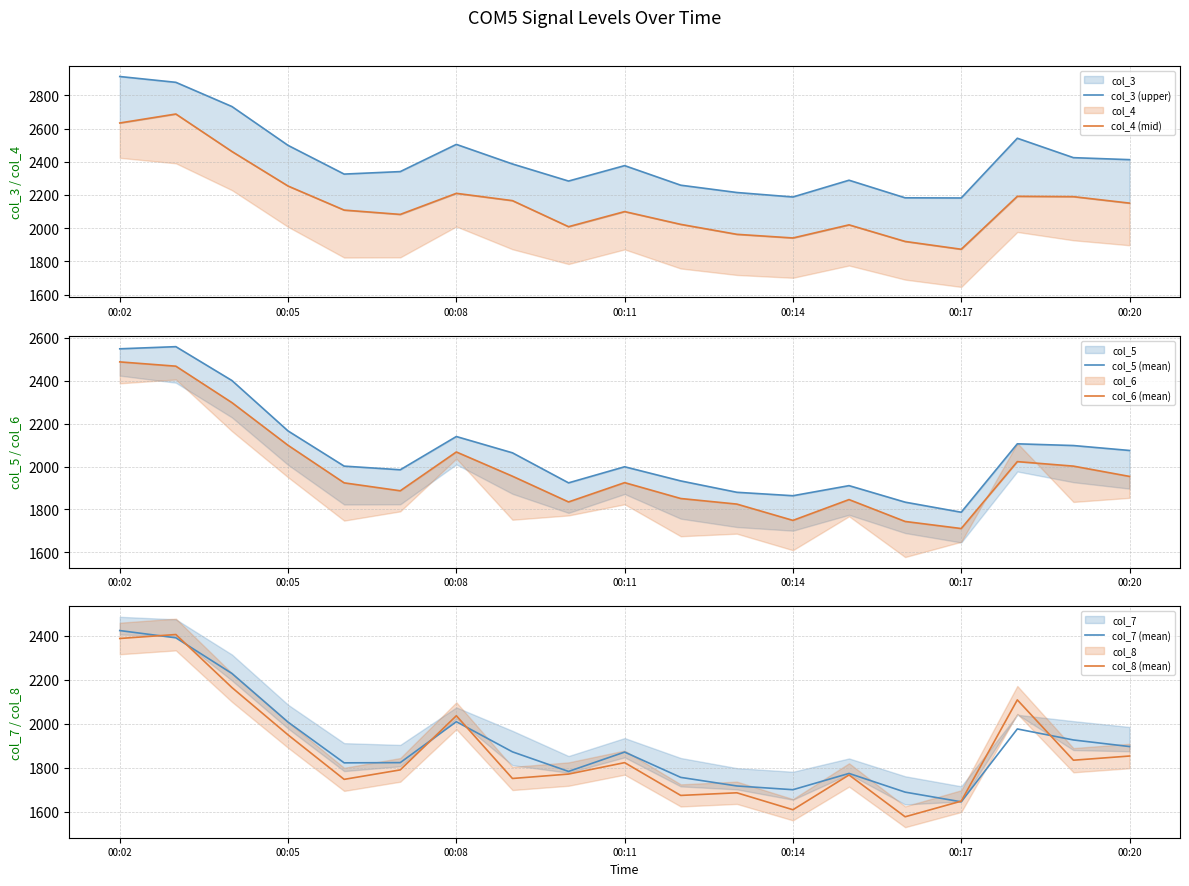

The value of col_8 (mean) at 00:14 is 1610. True or false?

True